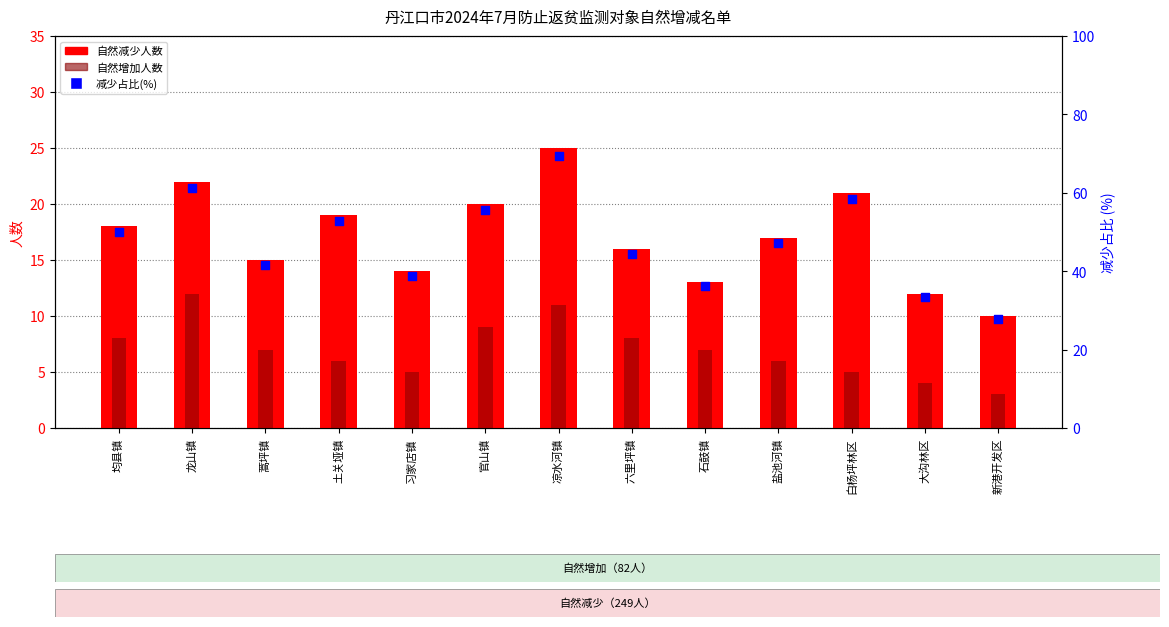

Which series reaches the maximum Y coordinate?

减少占比(%)